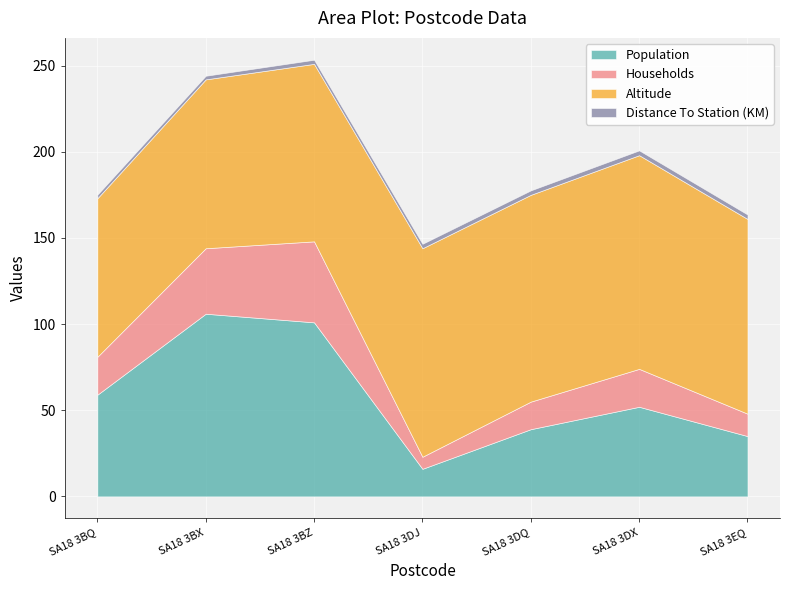

True or false: Population has a value of 72.7 at SA18 3BX.

False